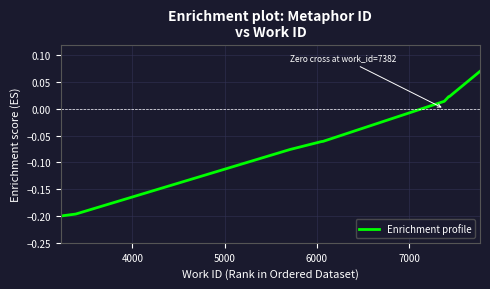

Is this an area chart (filled region under the line)?

No